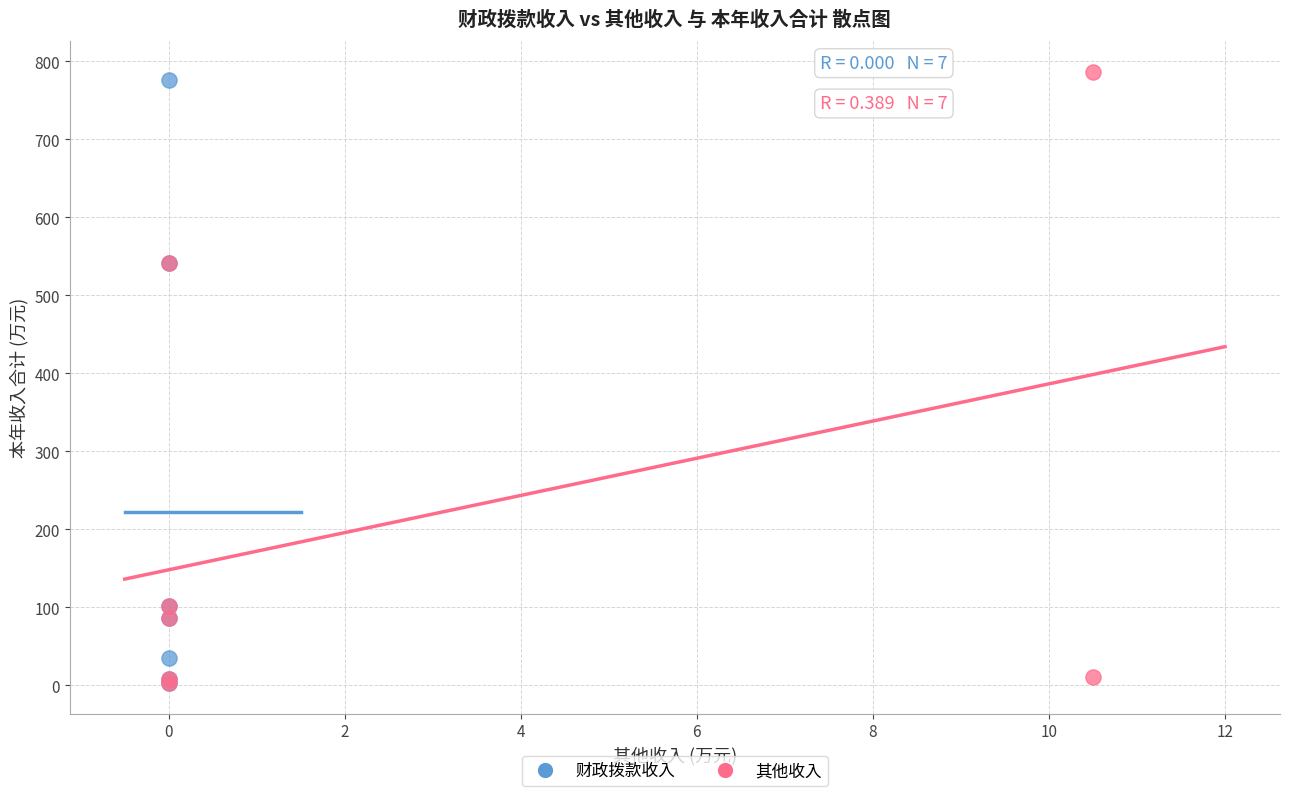

Which series has the largest Y range (max minus min)?

其他收入